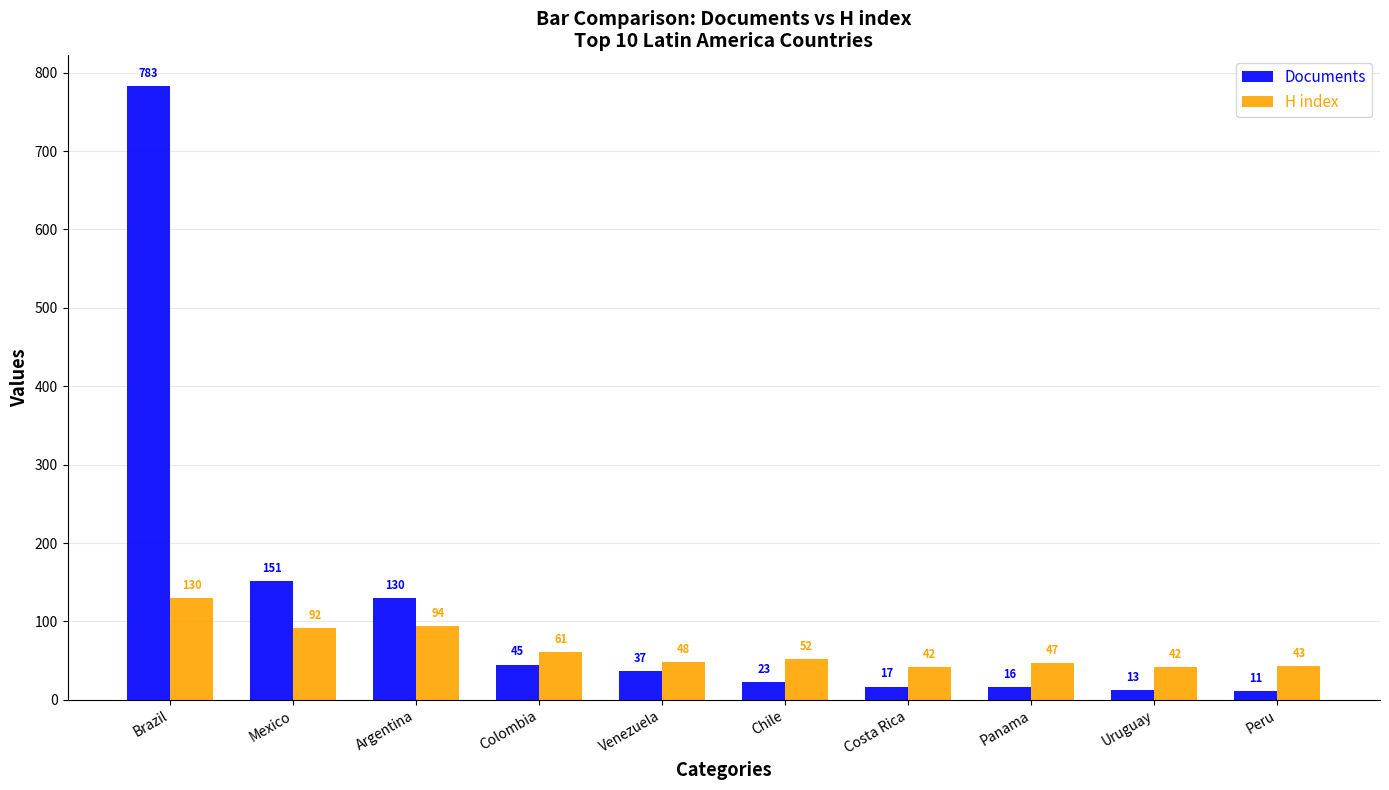

At which category does the chart reach its peak across all series?

Brazil